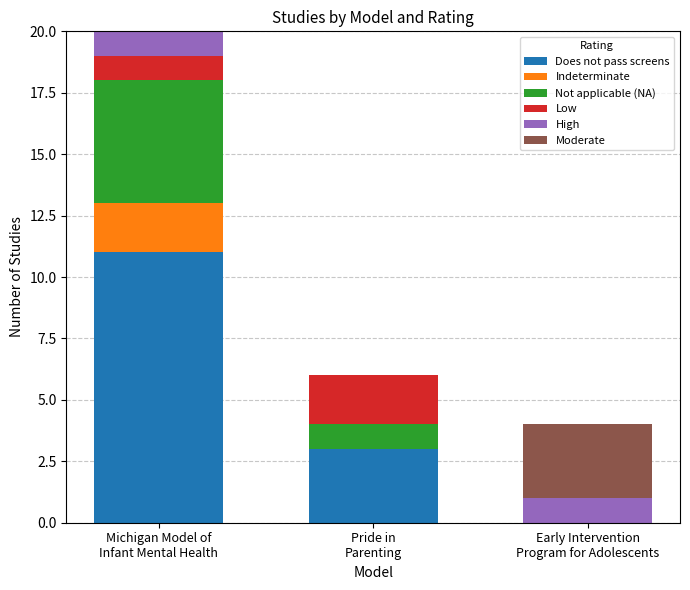

What is the maximum value for Does not pass screens?

11